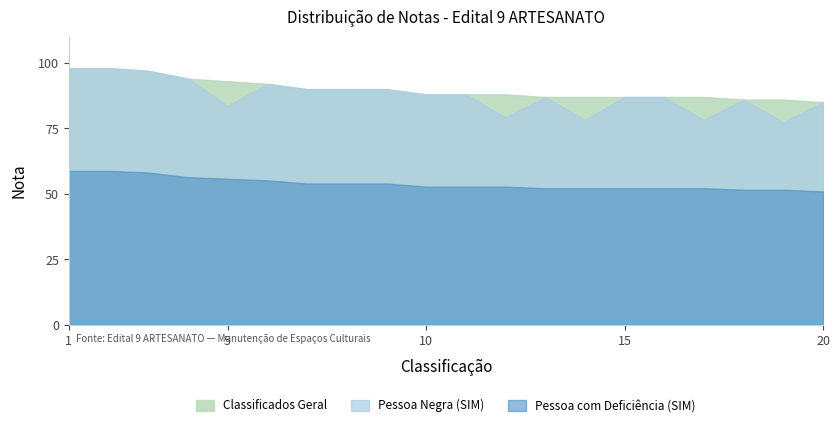

What is the value of the Score Trend point at the 15th from the left?

87